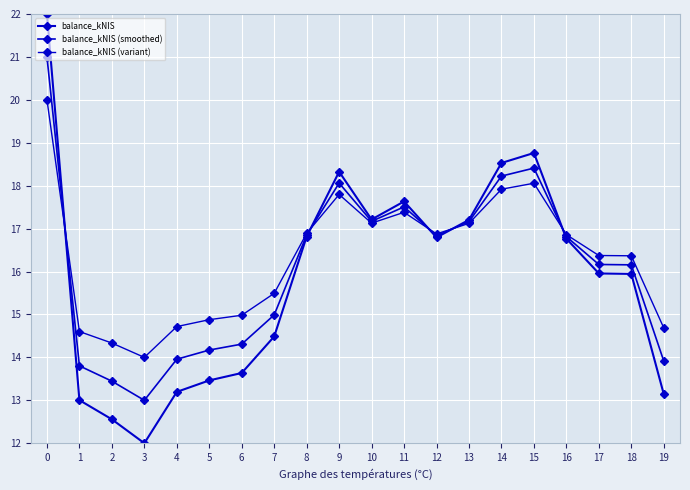

How many lines are shown in the chart?

3